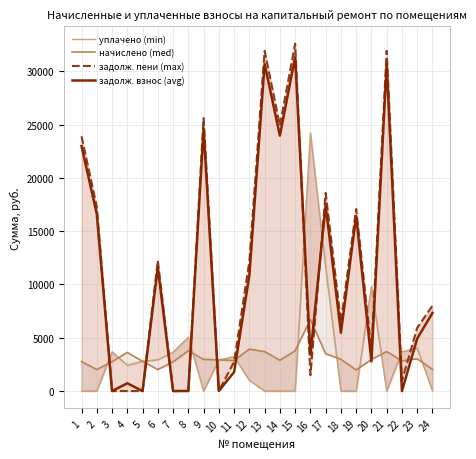

How many interior local peaks does the уплачено (min) series have?

6